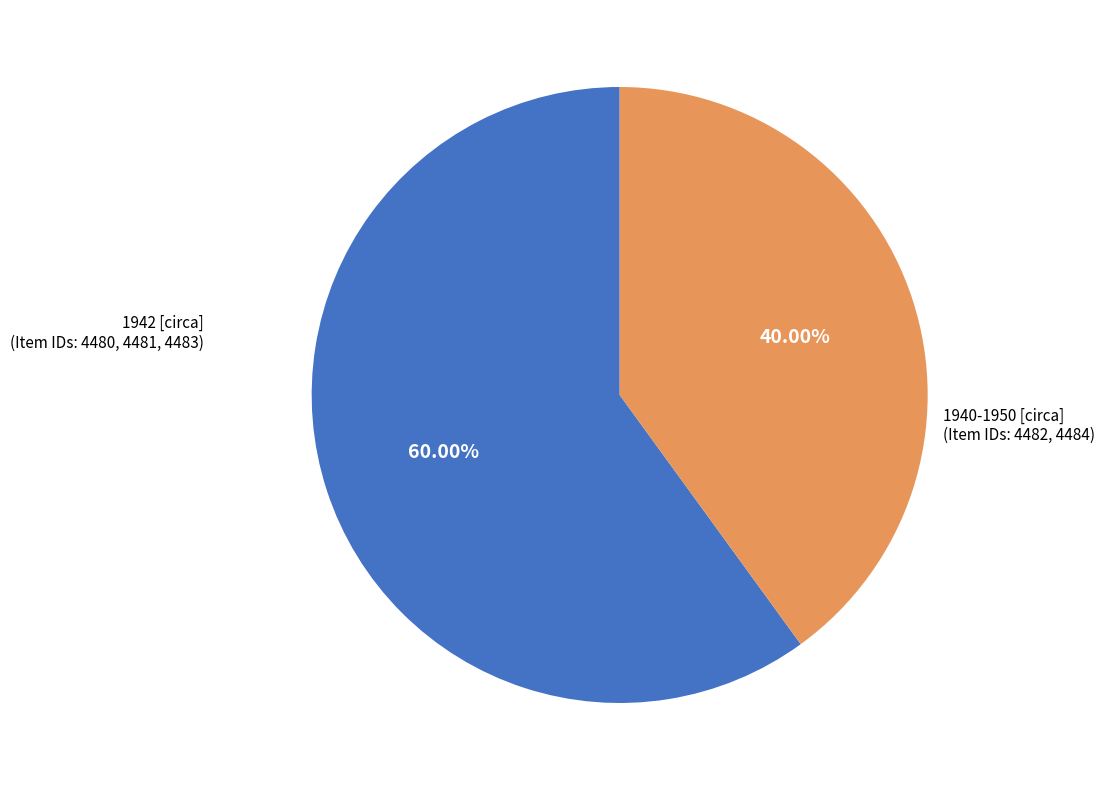

How many slices are in this pie chart?

2